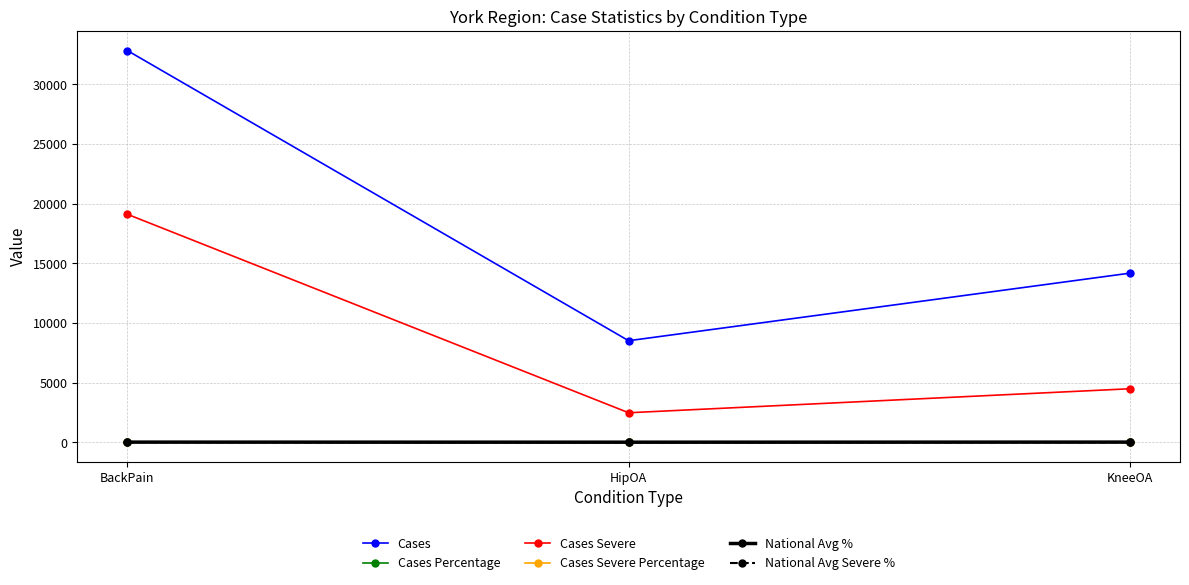

At which label is Cases Severe closest to 10795?

KneeOA